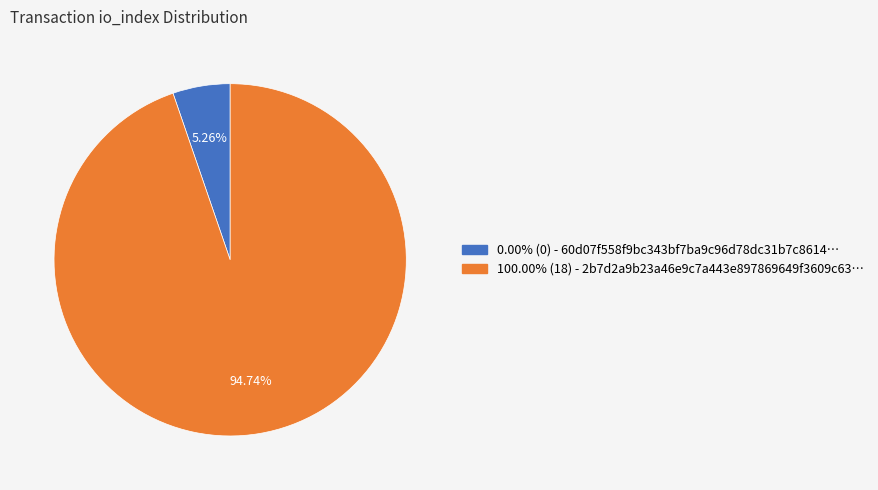

Count the number of slices in the pie.

2